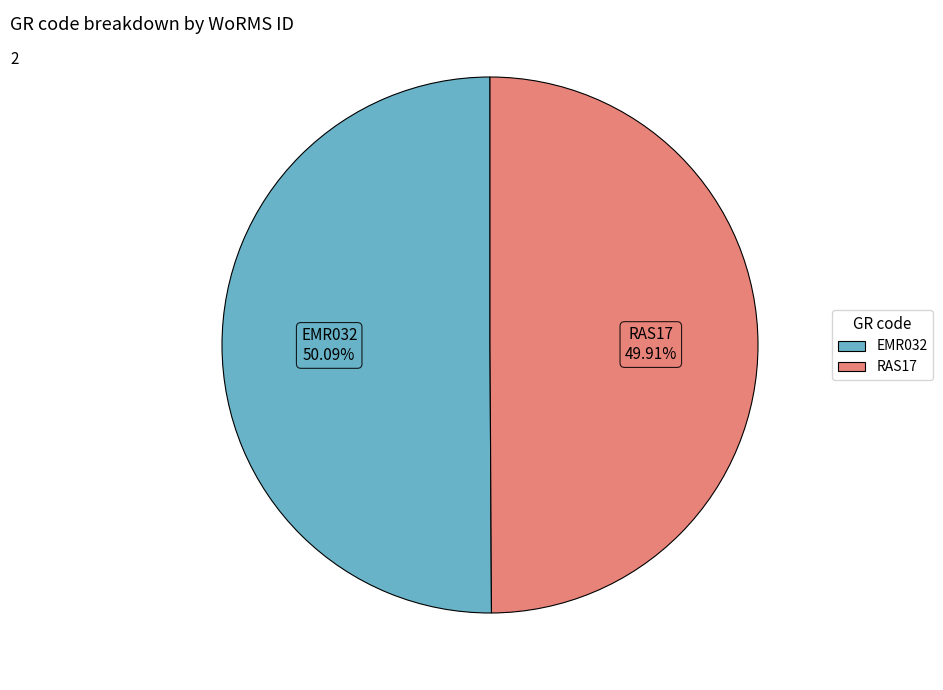

How many segments does this pie chart have?

2